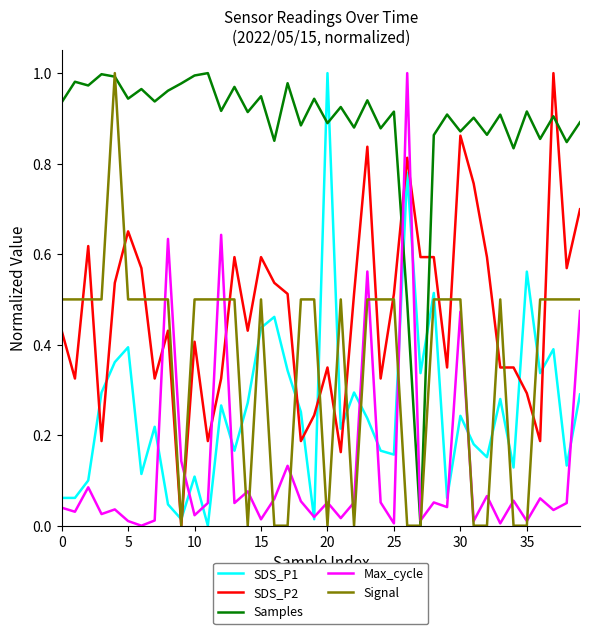

How many lines are shown in the chart?

5